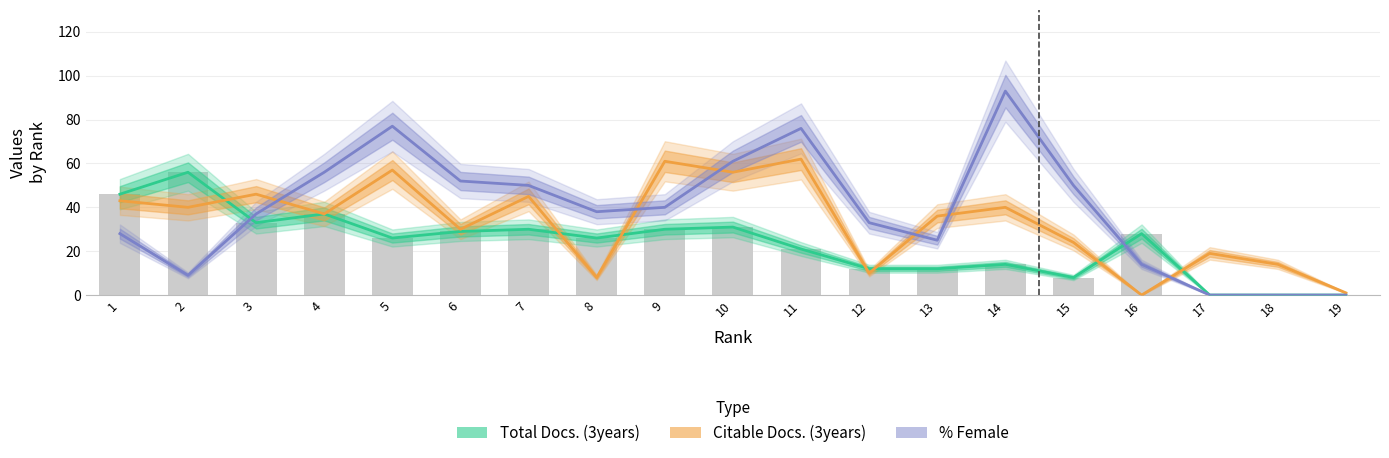

How many distinct data groups are displayed?

3